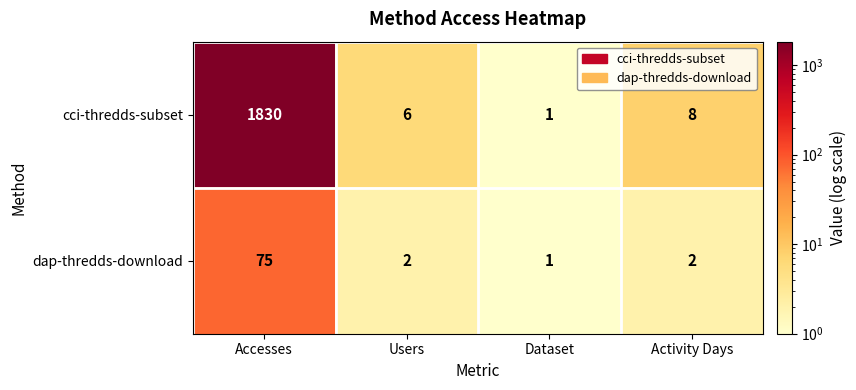

At which label does dap-thredds-download reach its peak?

Accesses